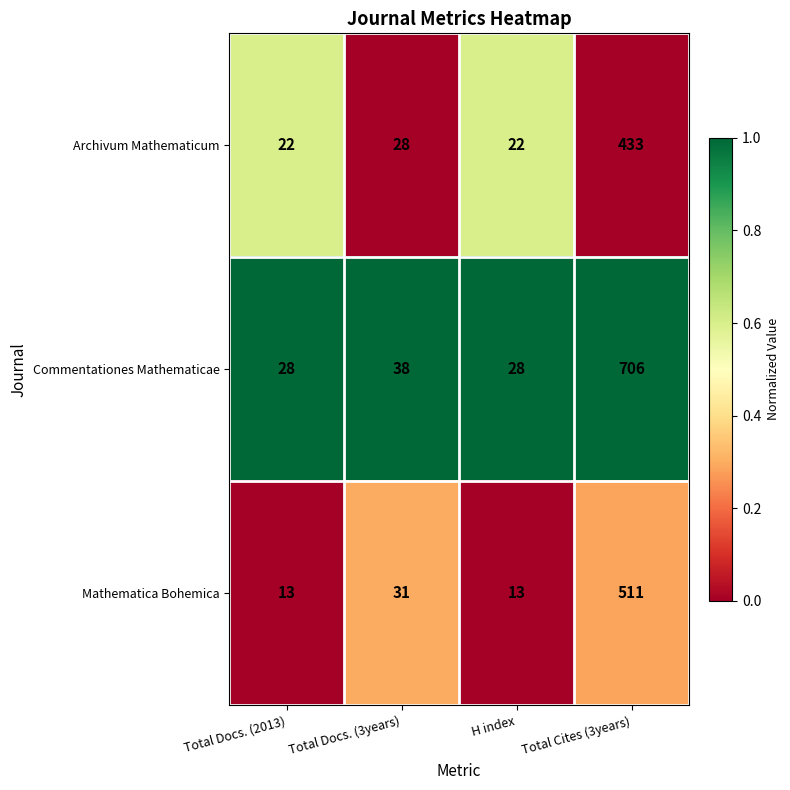

Which series has the largest range (max minus min)?

Commentationes Mathematicae